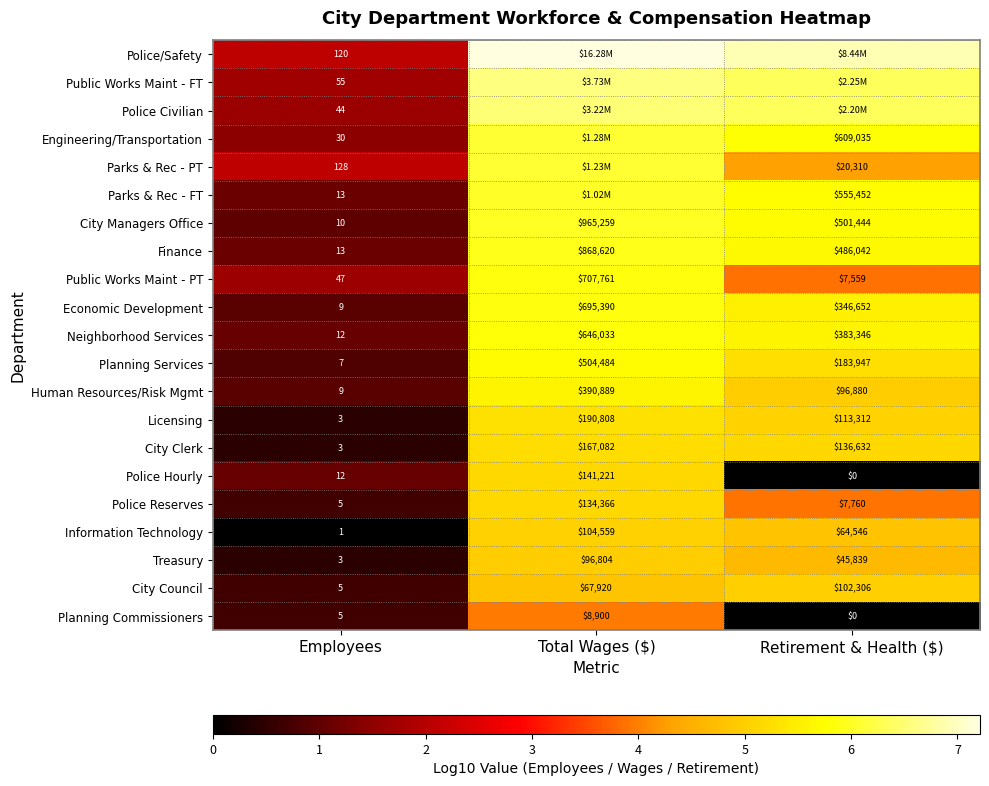

At which label is Human Resources/Risk Mgmt closest to 195449?

Retirement & Health ($)